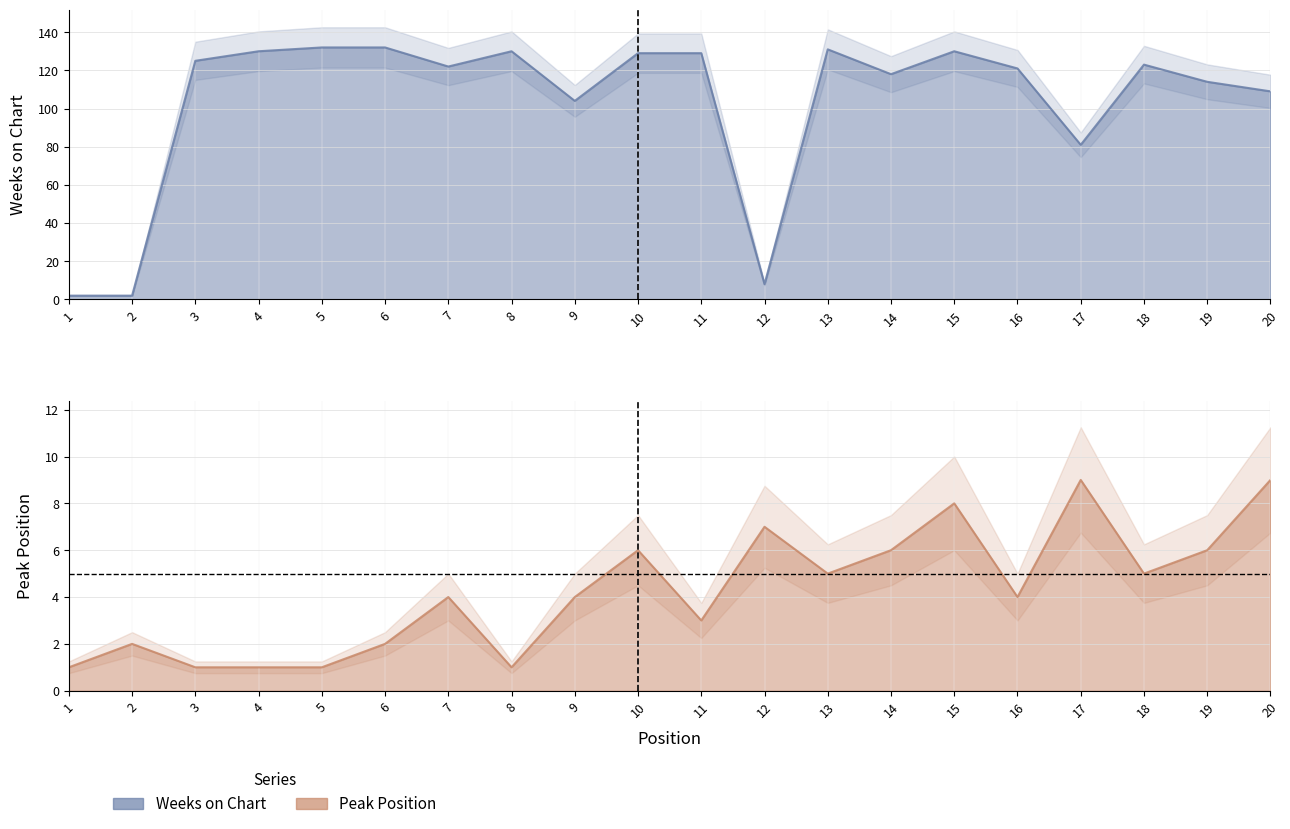

How many data points in Peak Position are above 4?

9